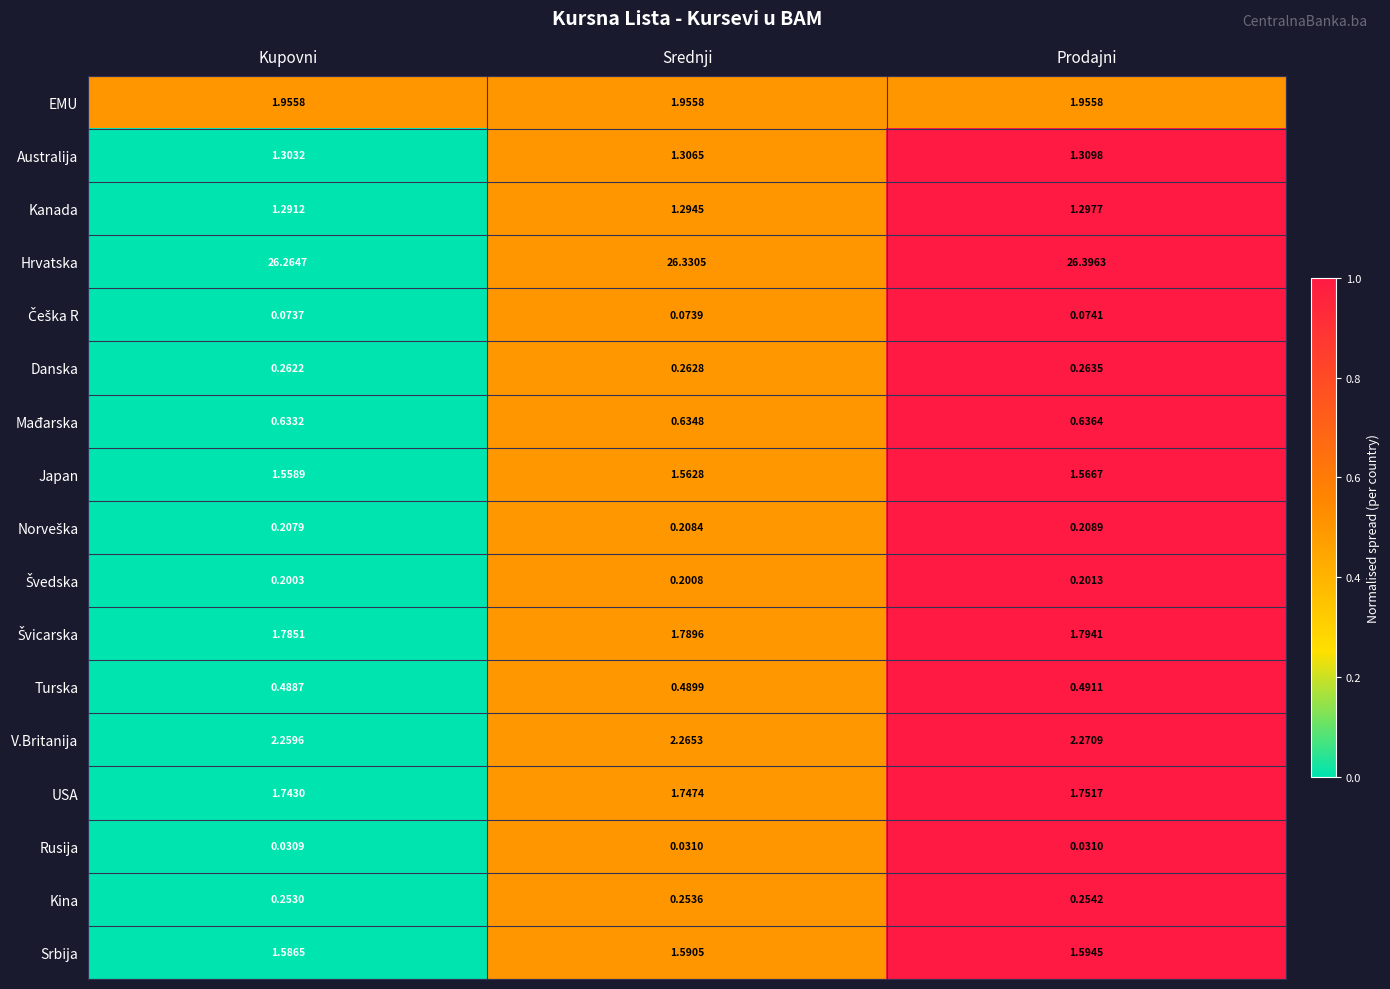

Between Srednji and Prodajni, which series saw the biggest shift?

Hrvatska